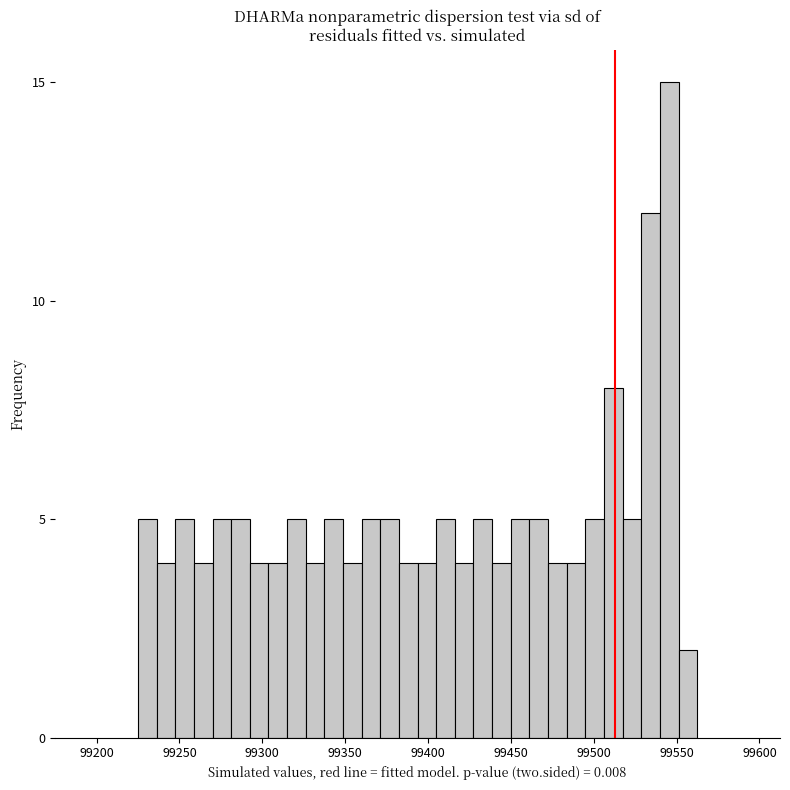

Around what value on the x-axis is the tallest bar? Give the approximate position of its centre, as read against the axis.

99545